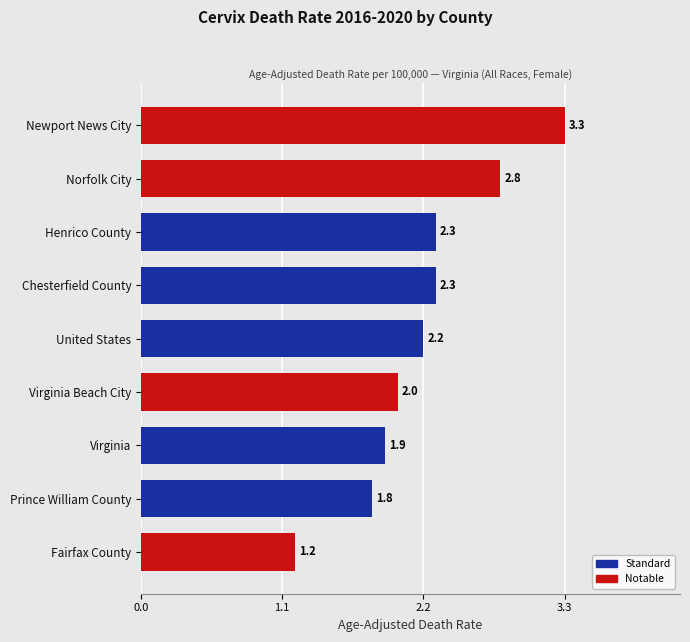

Reading bottom to top, transcribe all the data shown in this chart.

Fairfax County=1.2	Prince William County=1.8	Virginia=1.9	Virginia Beach City=2.0	United States=2.2	Chesterfield County=2.3	Henrico County=2.3	Norfolk City=2.8	Newport News City=3.3